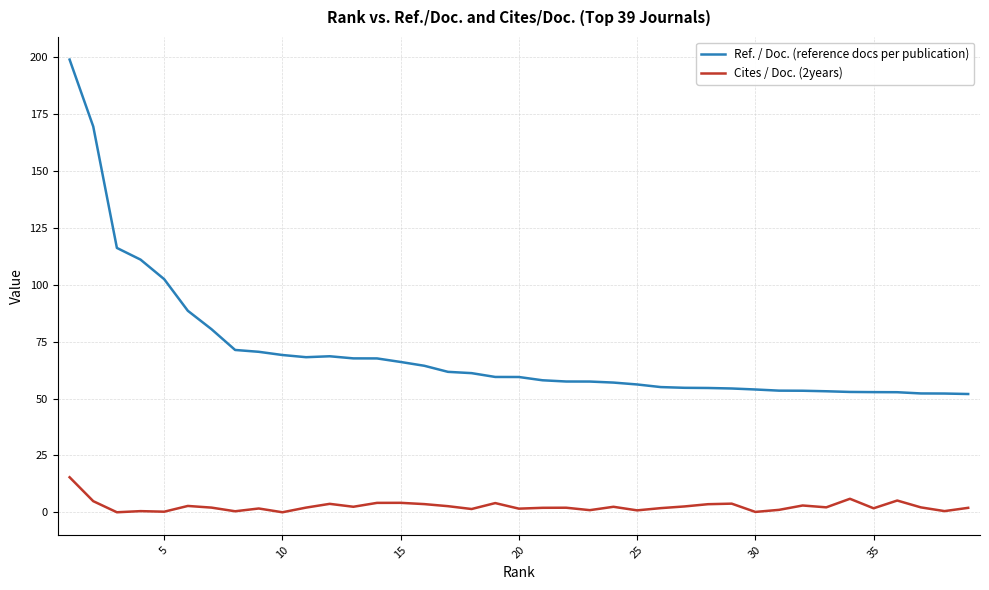

What is the average value of the Cites / Doc. (2years) series?

2.6